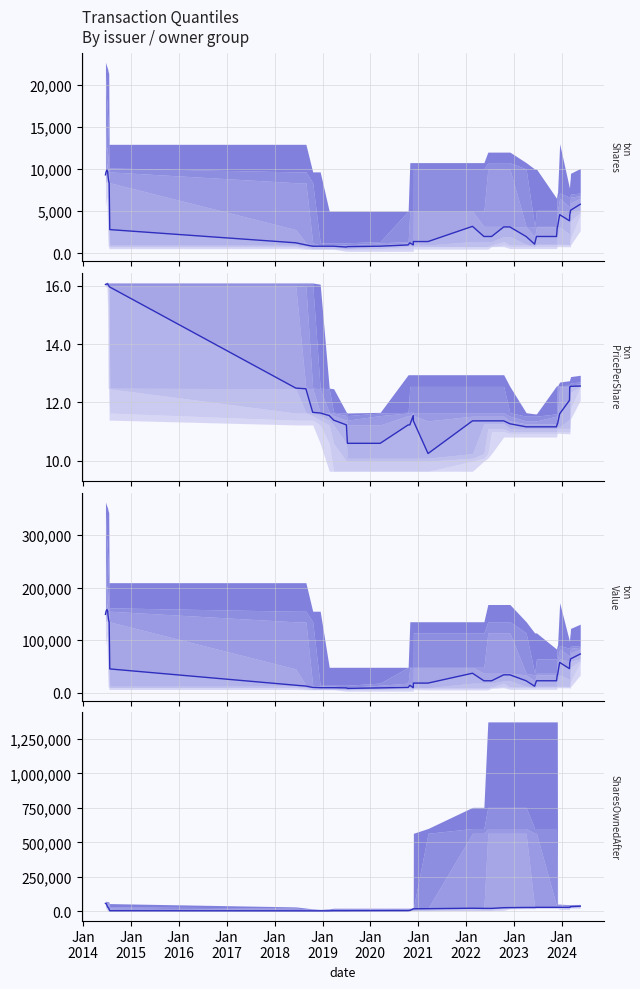

What is the minimum value for transactionShares (median)?

750.0